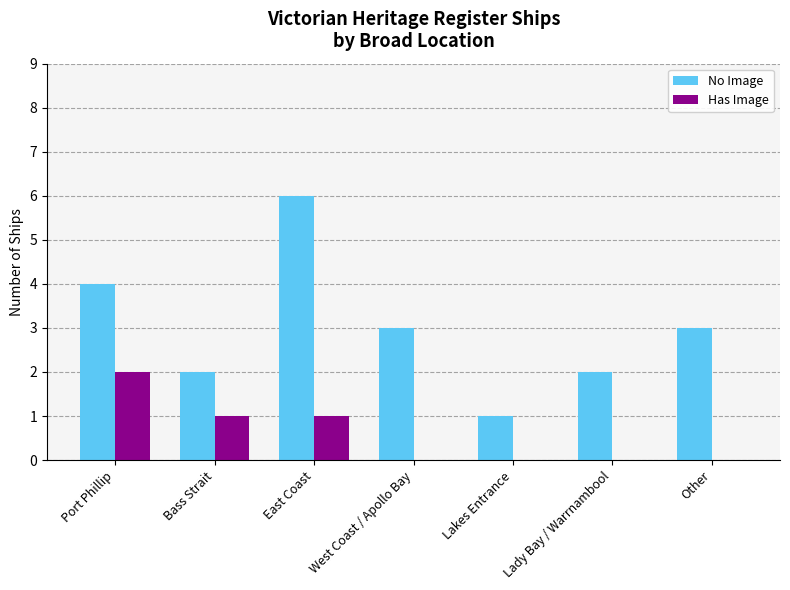

Is it true that Has Image equals 2 at East Coast?

False